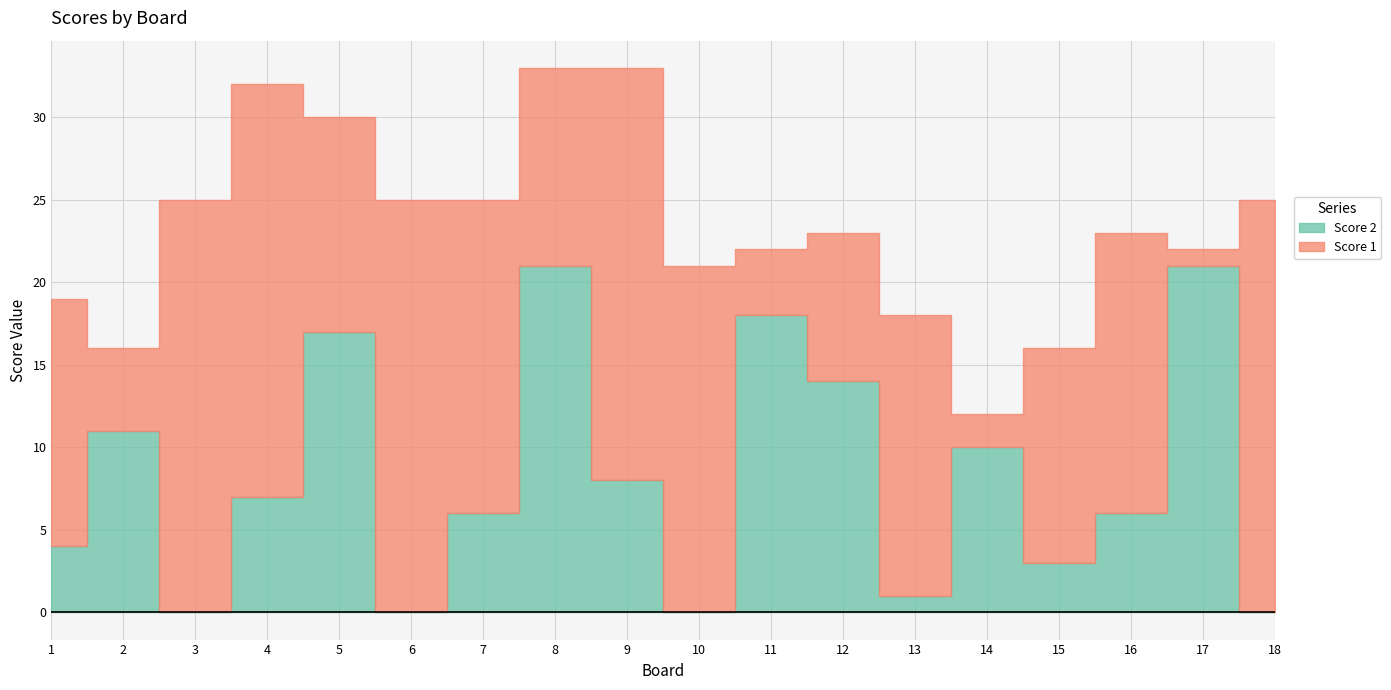

After their last crossing, which series has the higher values: Score 1 or Score 2?

Score 1